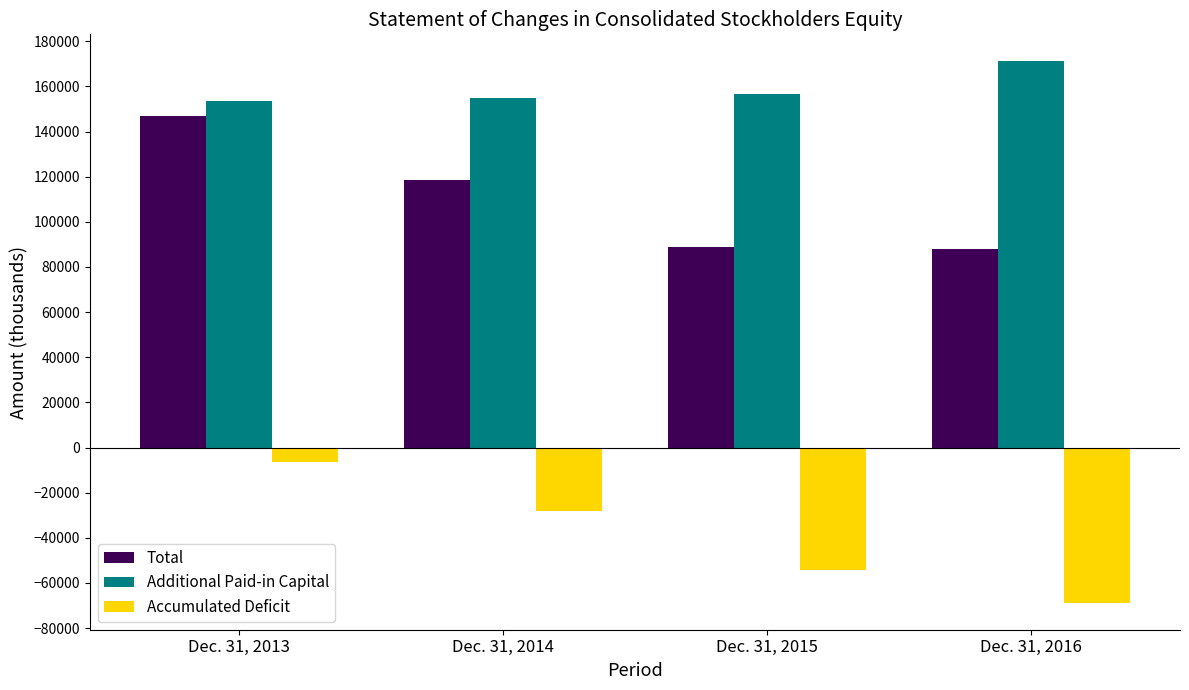

True or false: Total has a value of 170238 at Dec. 31, 2014.

False